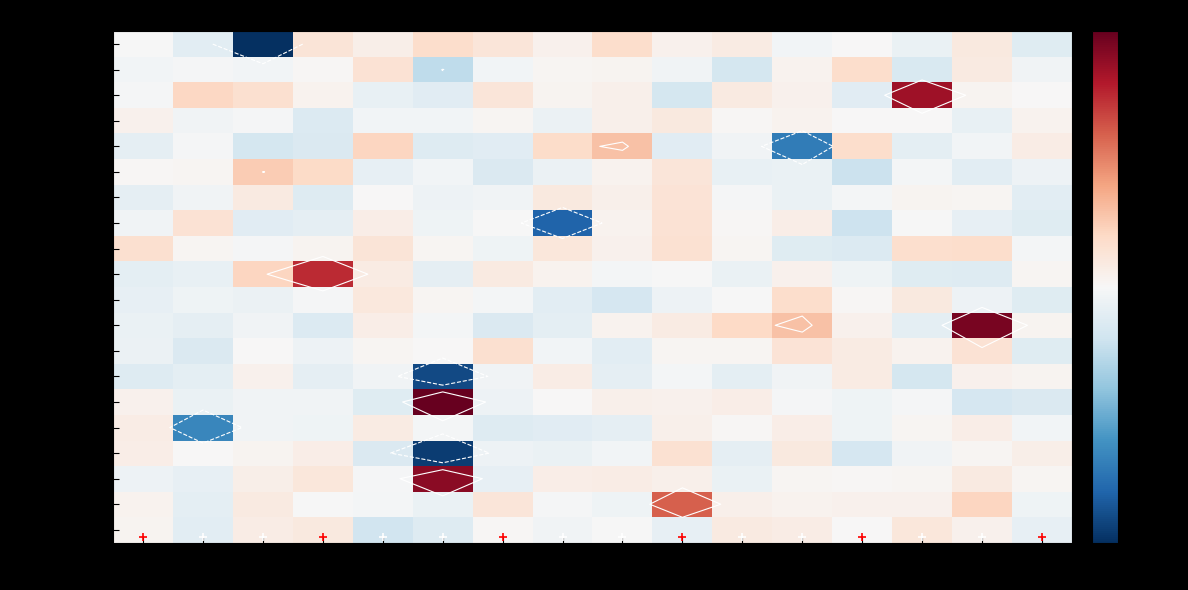

The value of Mass Channel 1 at 12 is 0.0. True or false?

True